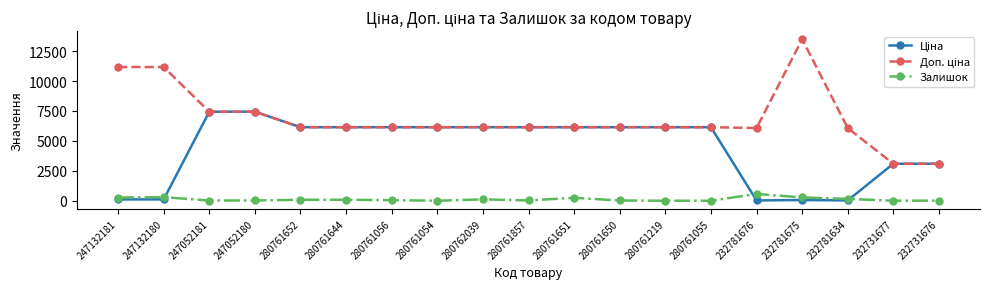

Which label corresponds to the largest value in the chart?

232781675